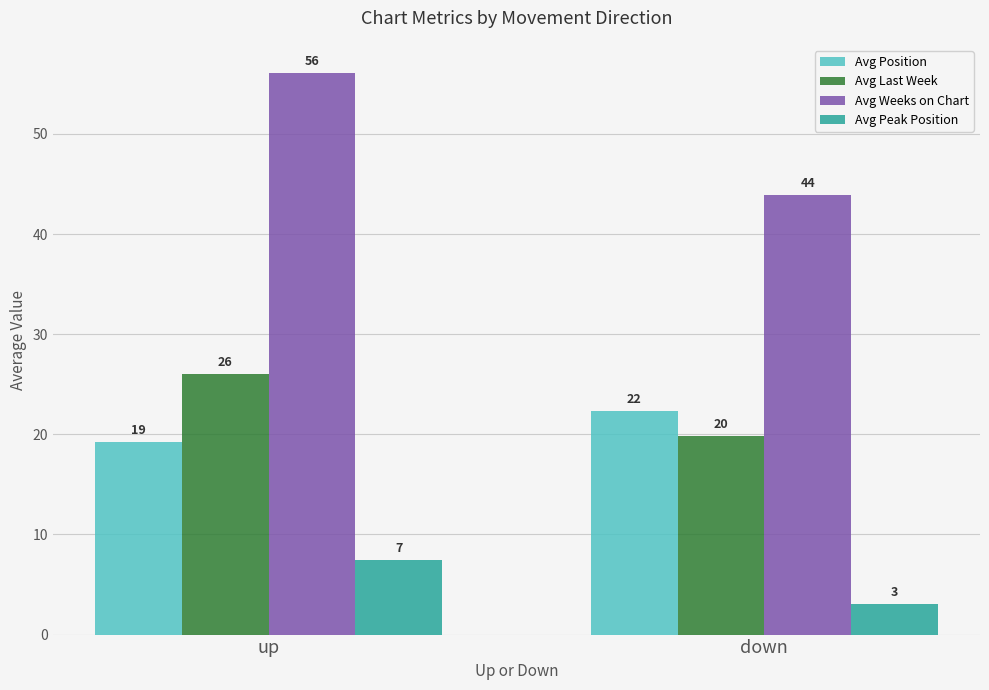

How many bars are there in total?

8